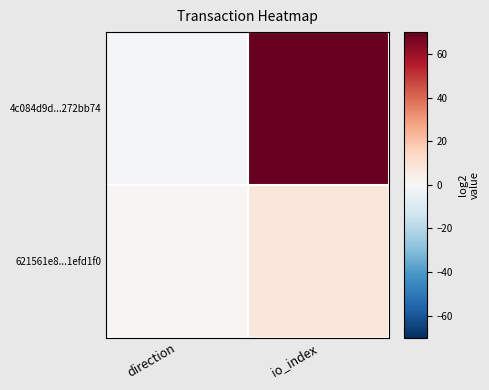

Reading left to right, extract all data points from this chart.

4c084d9d...272bb74: direction=-1	io_index=70
621561e8...1efd1f0: direction=1	io_index=8